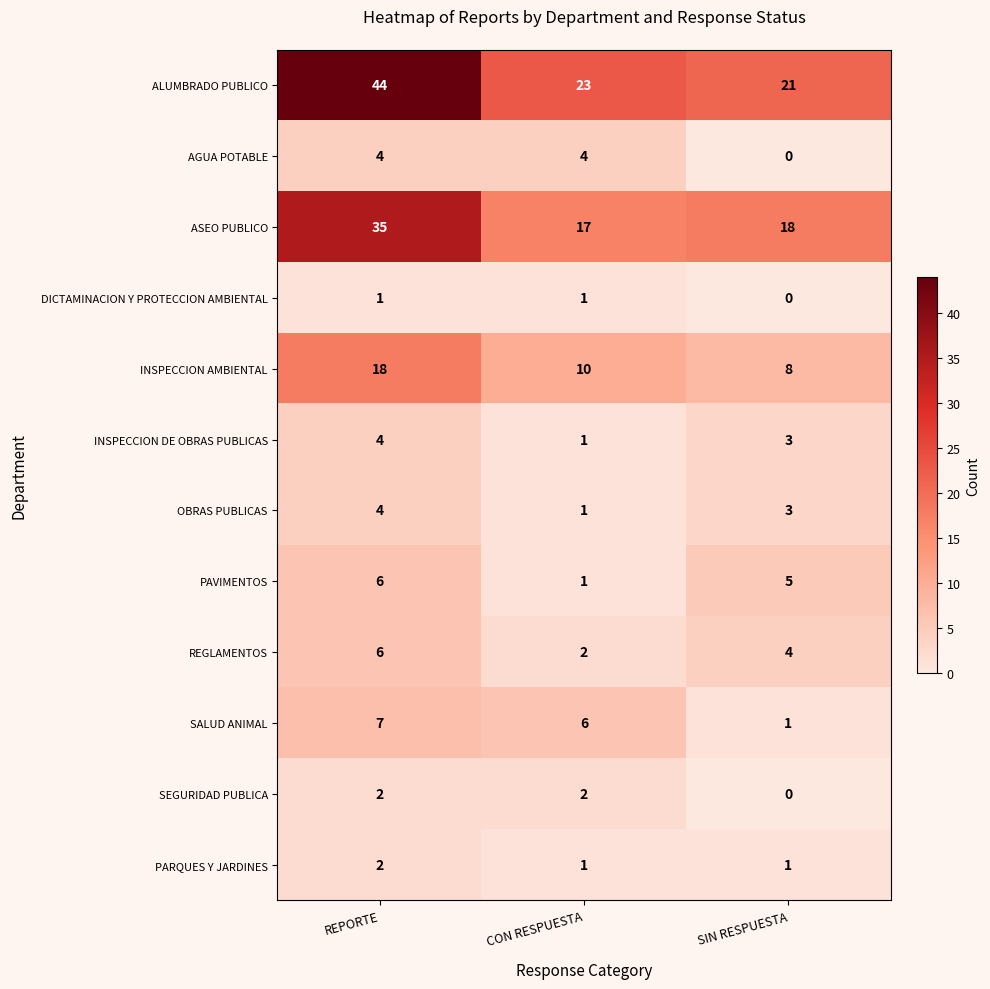

What is the difference between the highest and lowest values at CON RESPUESTA?

22